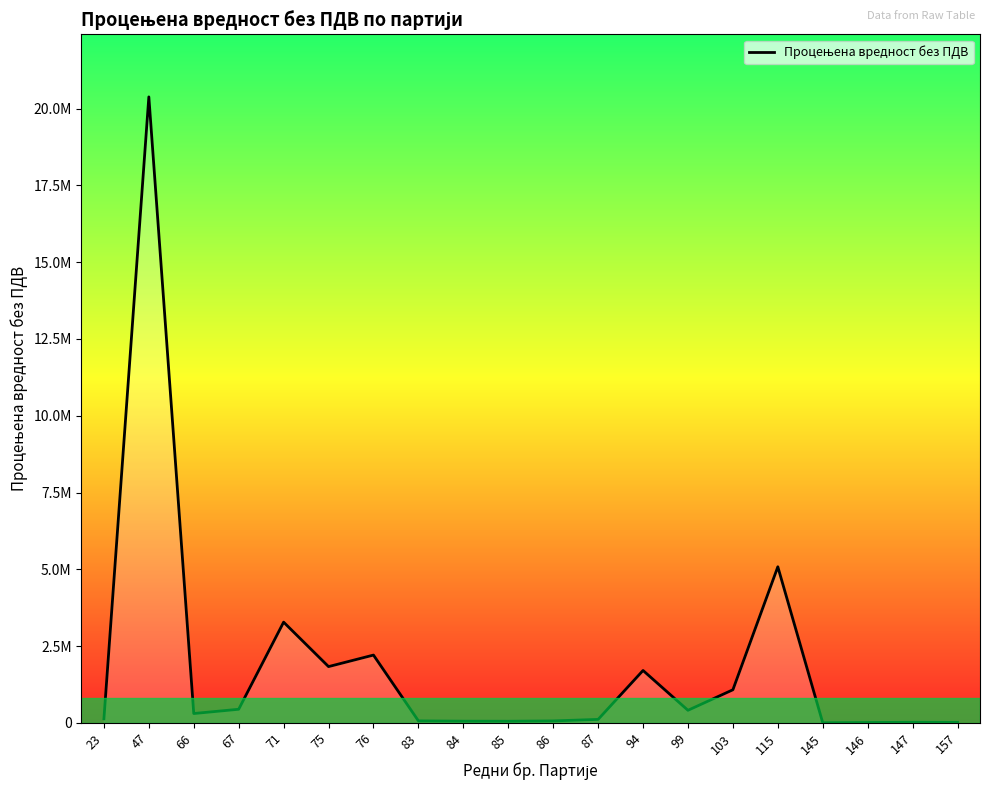

True or false: the data has more than 2 interior local peaks.

True